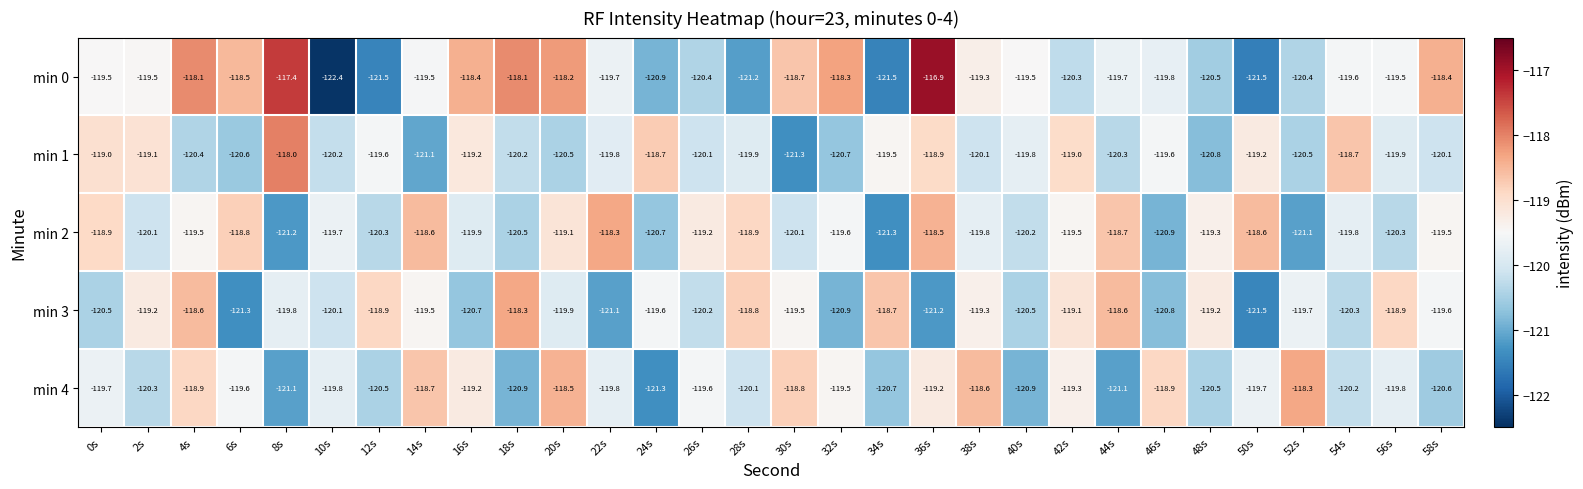

What is the sum of the min 1 values at 20s and 32s?

-241.2